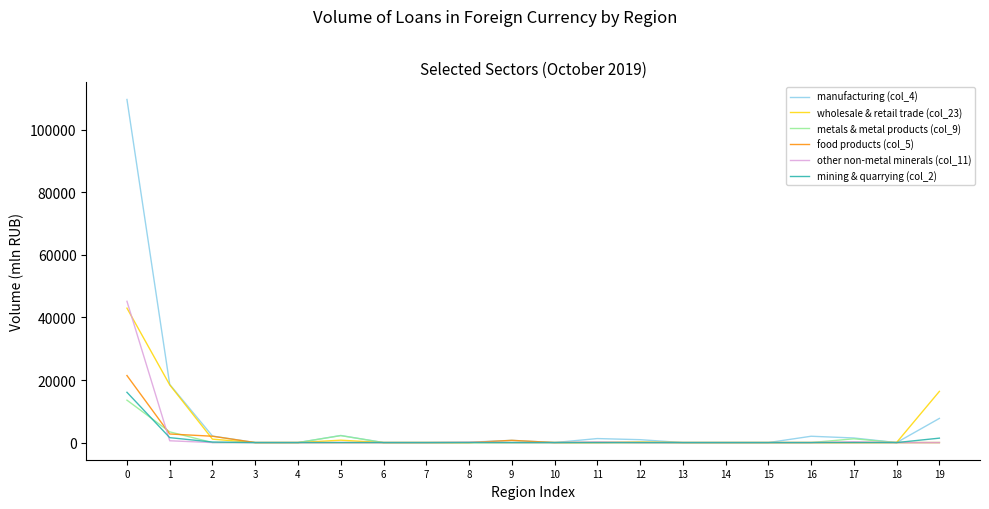

What is the greatest value displayed?

109679